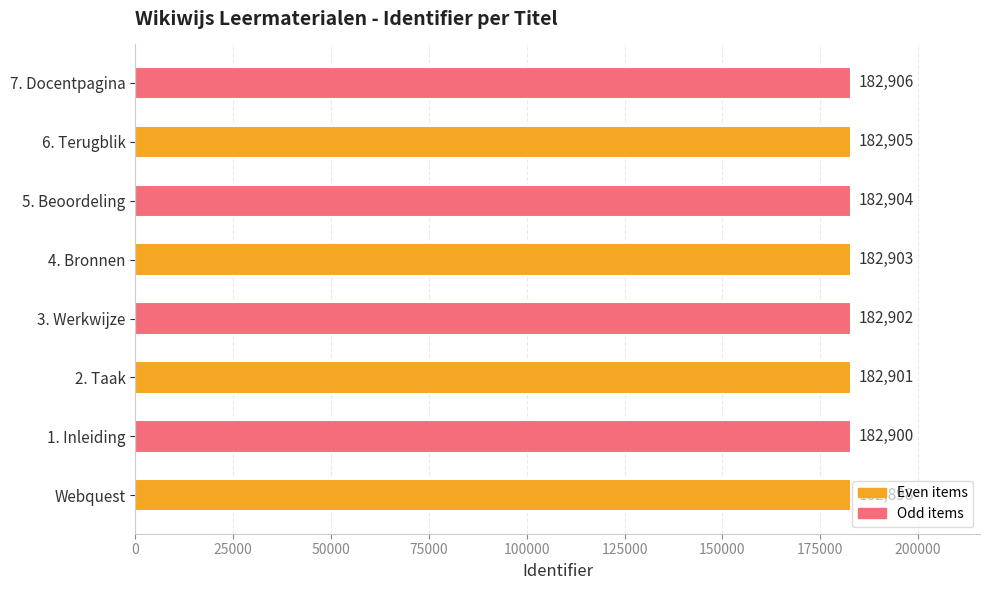

At which label is the value closest to 182902?

3. Werkwijze